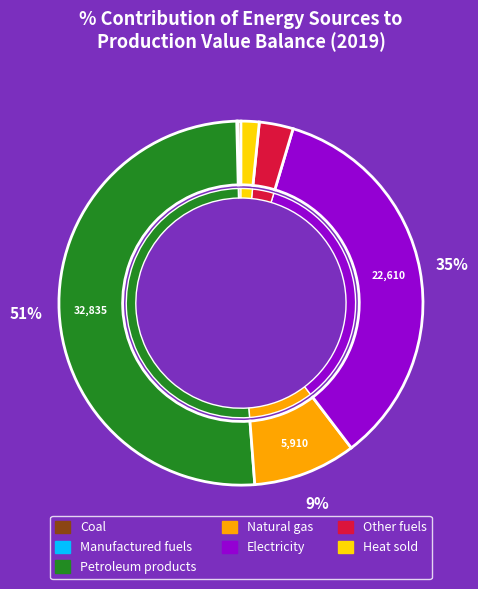

Count the number of slices in the pie.

7